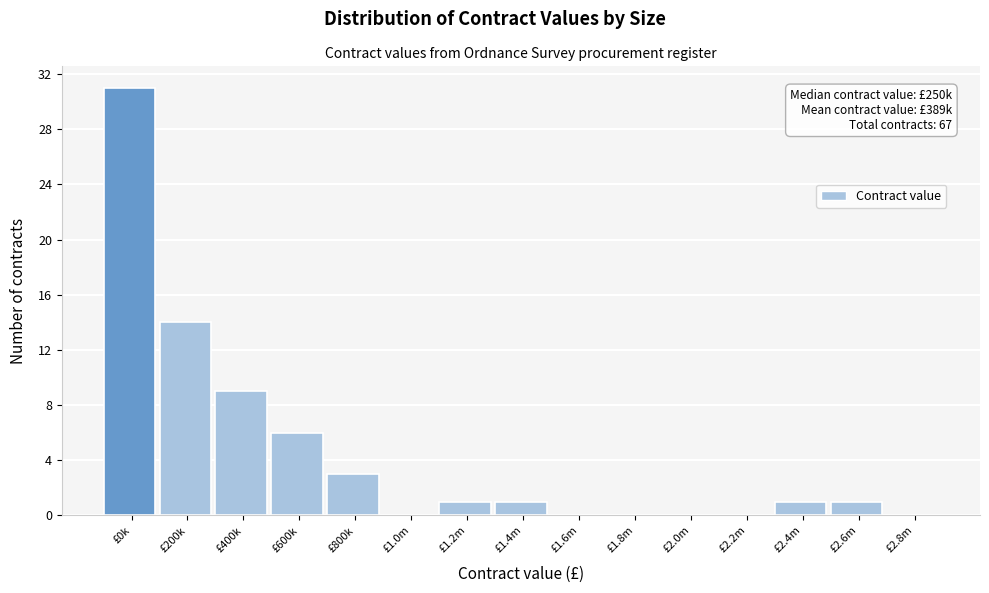

Reading right to left, what are all the values shown in this chart?

£2.8m=0	£2.6m=1	£2.4m=1	£2.2m=0	£2.0m=0	£1.8m=0	£1.6m=0	£1.4m=1	£1.2m=1	£1.0m=0	£800k=3	£600k=6	£400k=9	£200k=14	£0k=31